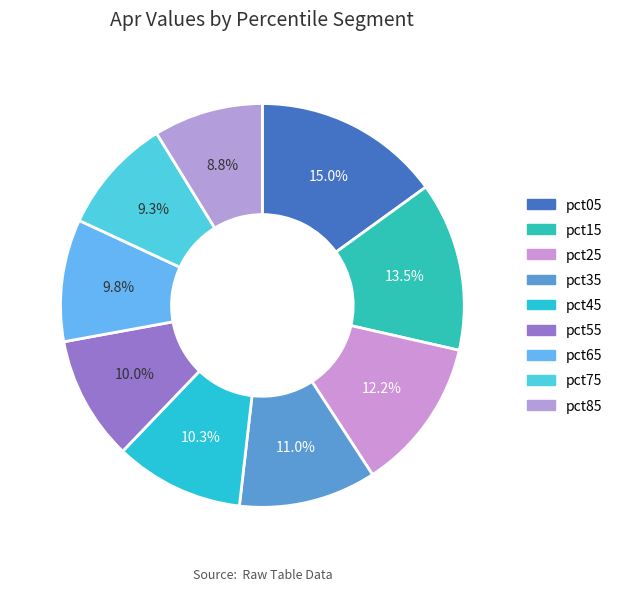

The pct35 slice represents 1% of the pie. True or false?

False